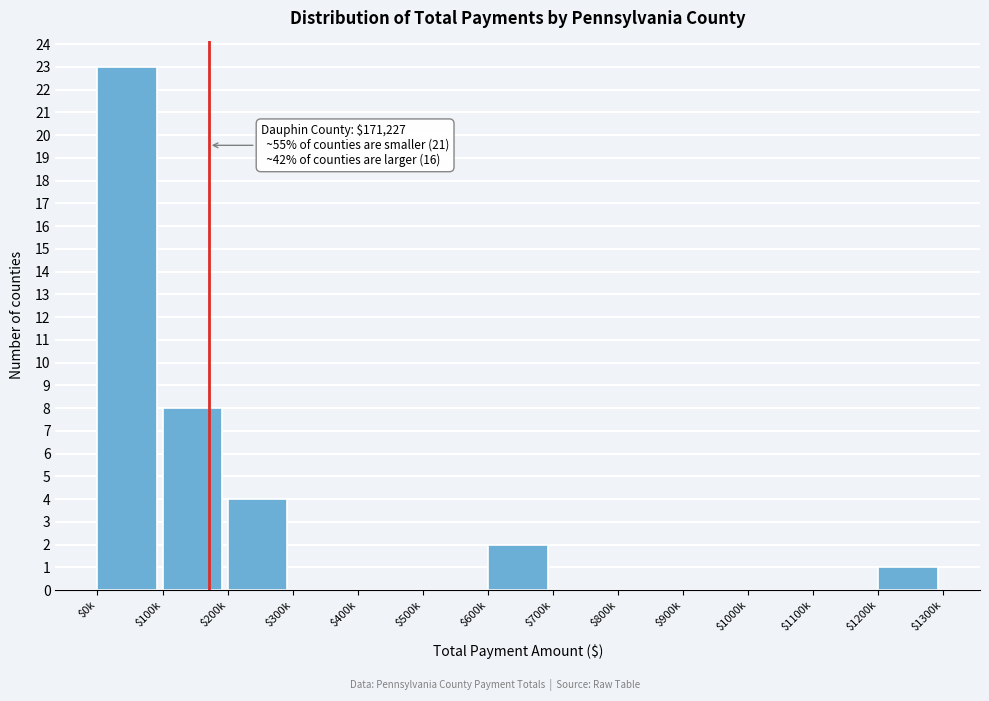

True or false: the data shows 0 at $1000k.

True